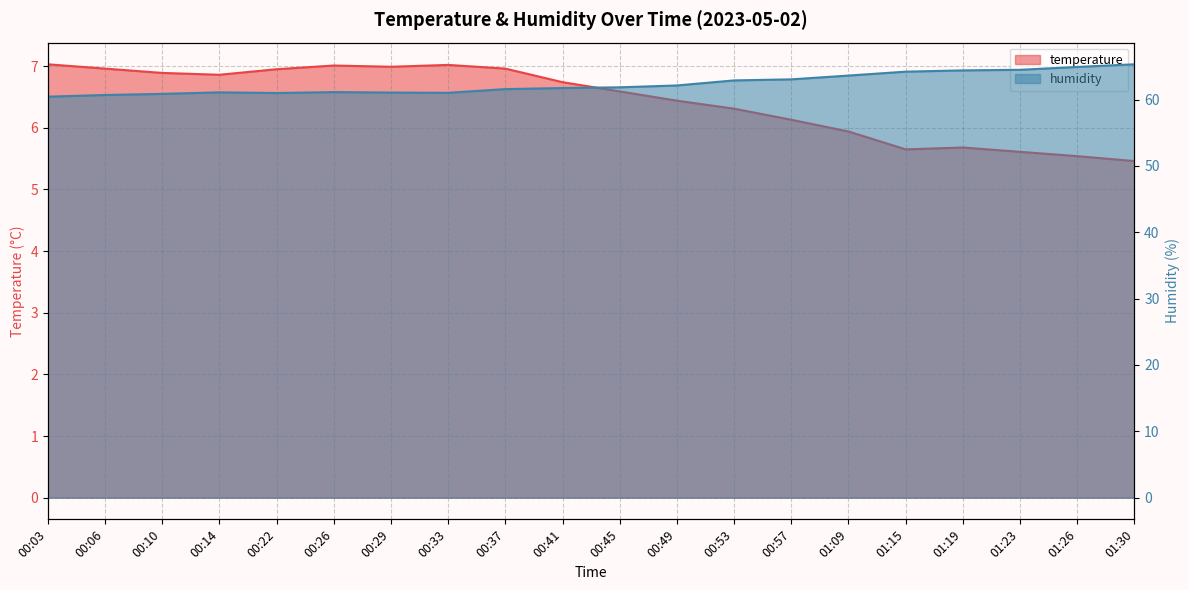

What is the label of the 15th point from the left?

01:09